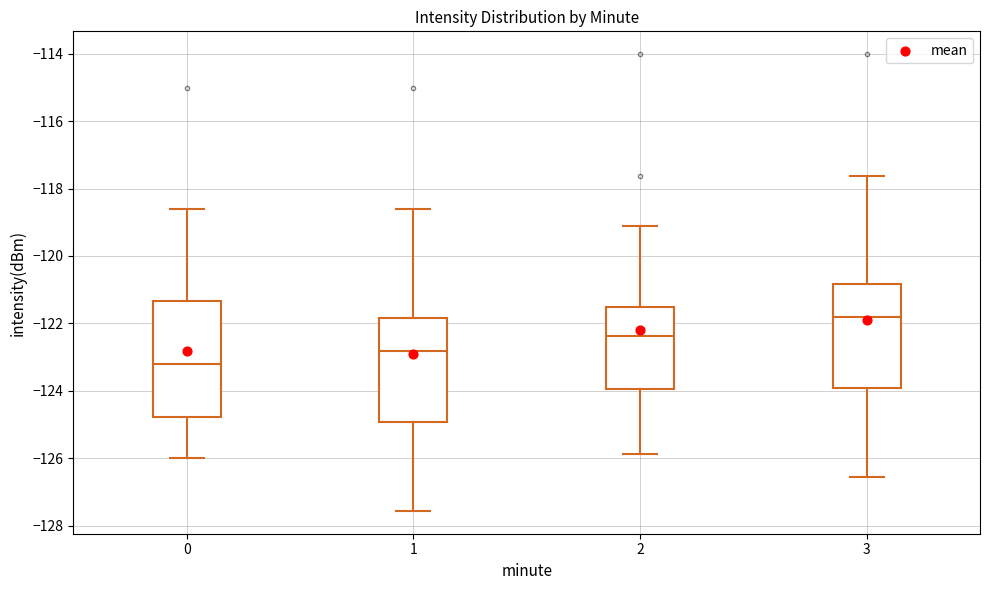

Reading left to right, transcribe this box plot: for each box, give where its median line is, the range the box spans, and where its two whiskers end, as read against the y-axis. The values are not printed on the chart, so give them approximately, as read against the axis.

0: median -123.2, box -124.8 to -121.4, whiskers -126.0 to -118.6
1: median -122.8, box -125.0 to -121.8, whiskers -127.6 to -118.6
2: median -122.4, box -124.0 to -121.6, whiskers -125.8 to -119.0
3: median -121.8, box -124.0 to -120.8, whiskers -126.6 to -117.6